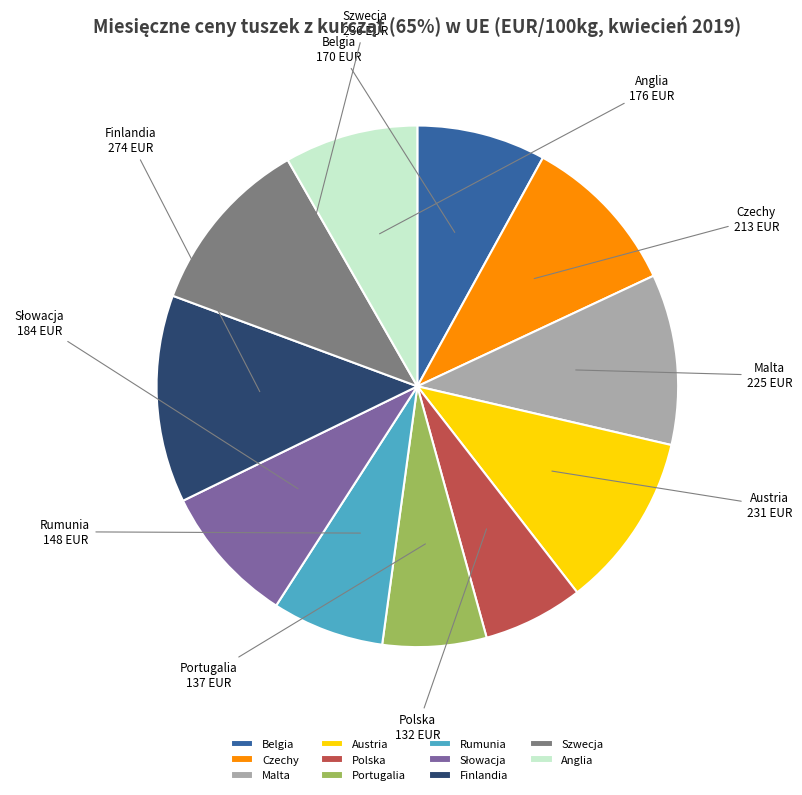

Count the number of slices in the pie.

11